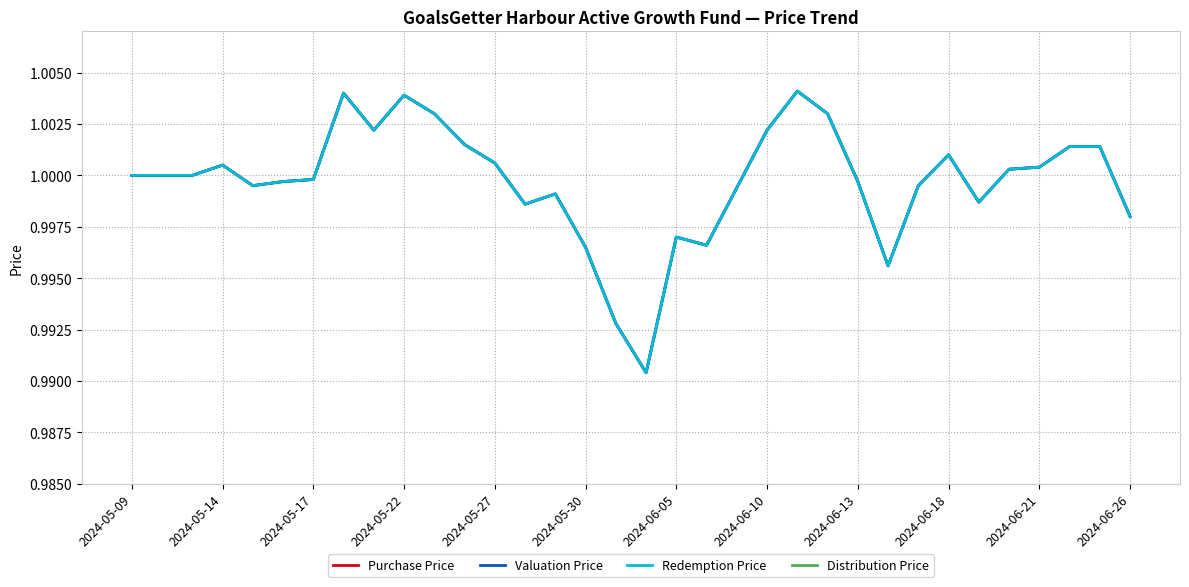

What position from the right is 2024-05-09?

34